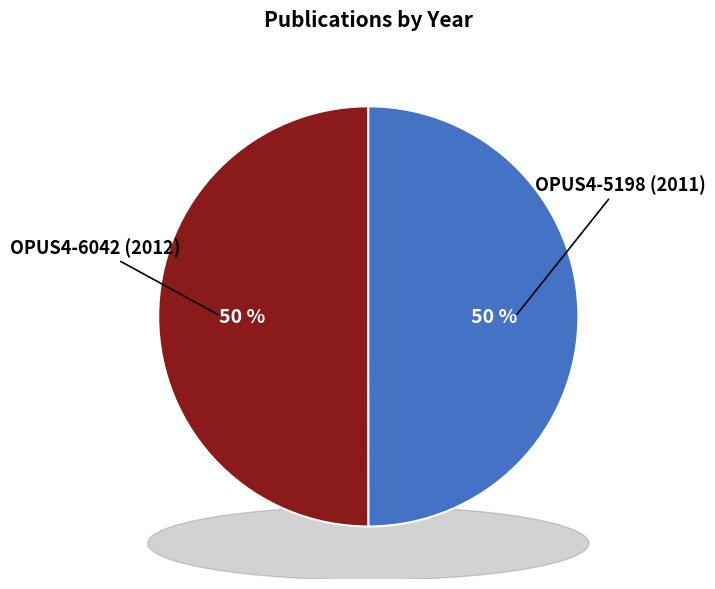

Which has a higher value, OPUS4-5198 (2011) or OPUS4-6042 (2012)?

OPUS4-6042 (2012)